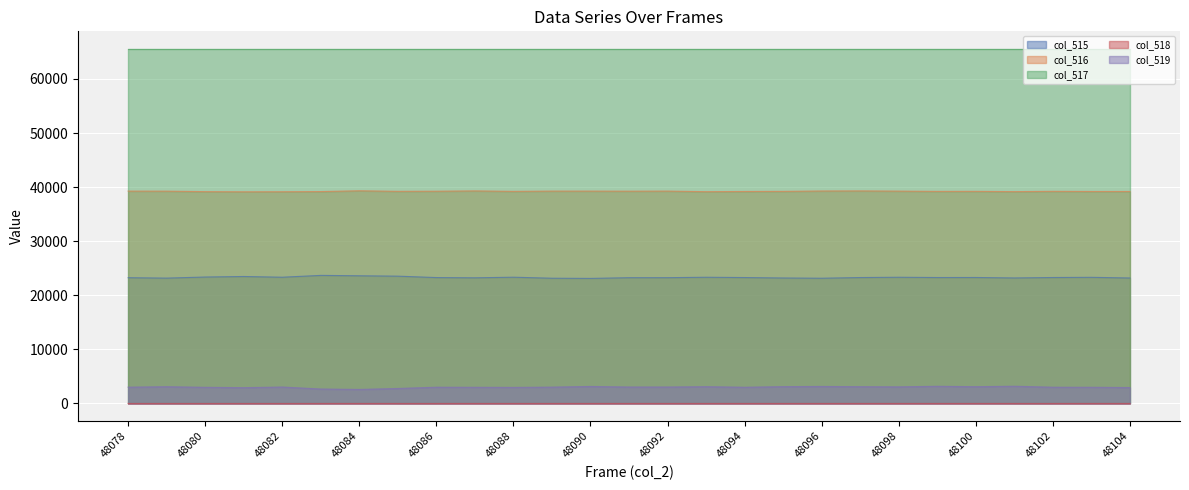

The col_519 series shows 3144 at 48090. True or false?

True